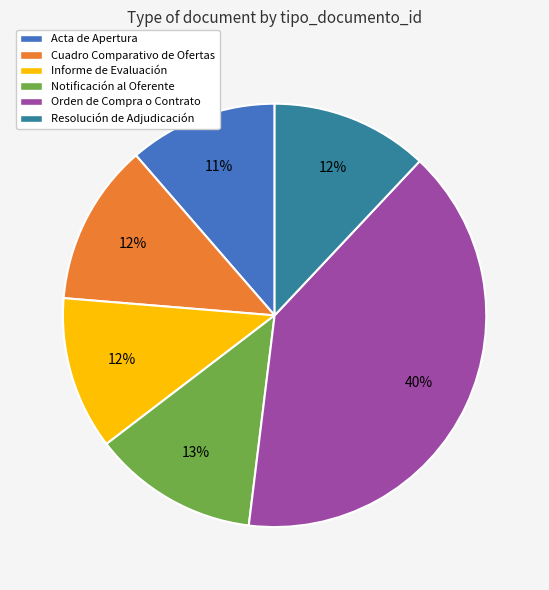

Does Acta de Apertura represent more than half of the total?

No